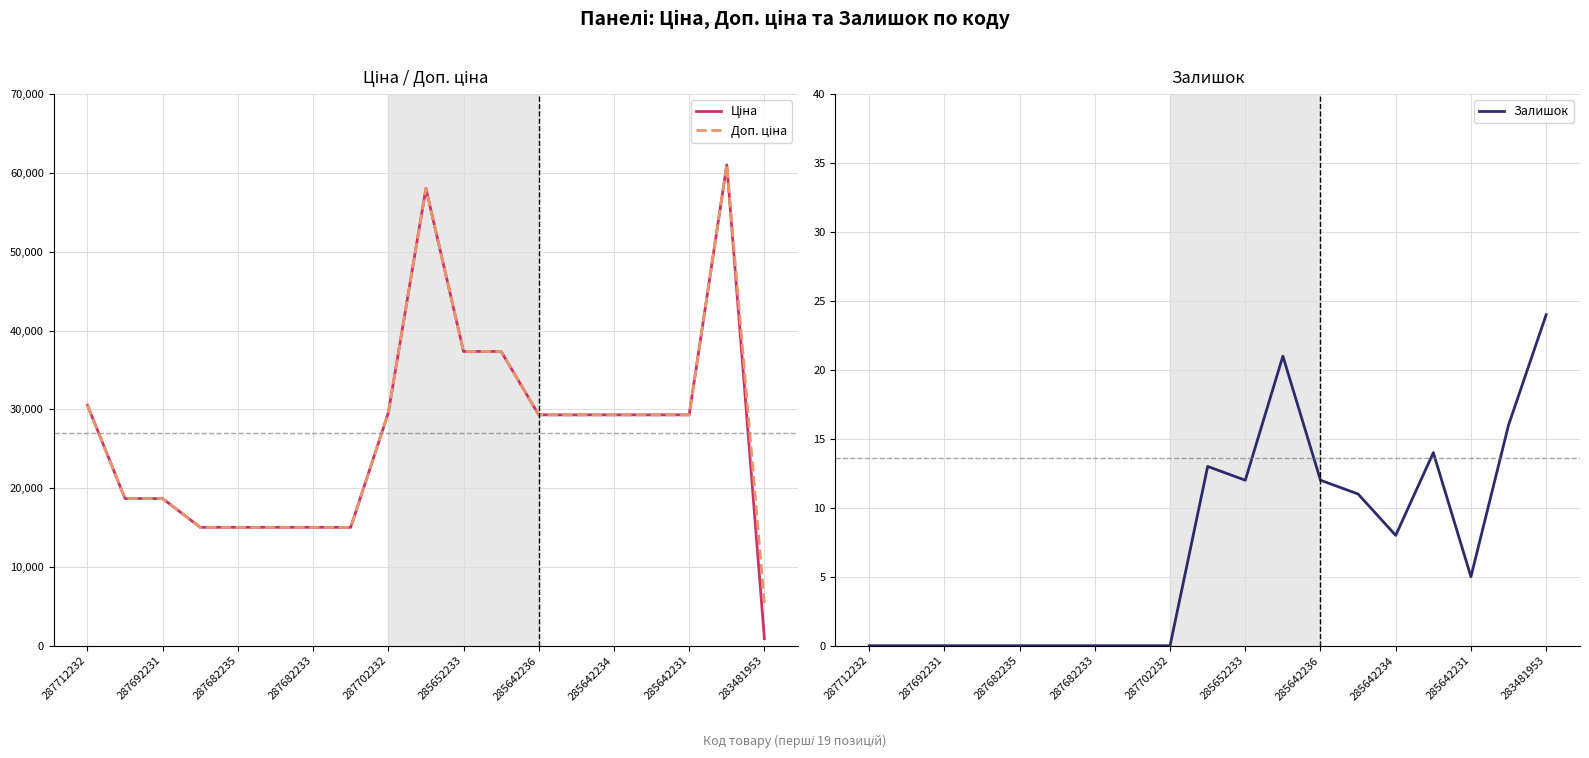

Which category has the highest value in the Залишок series?

283481953